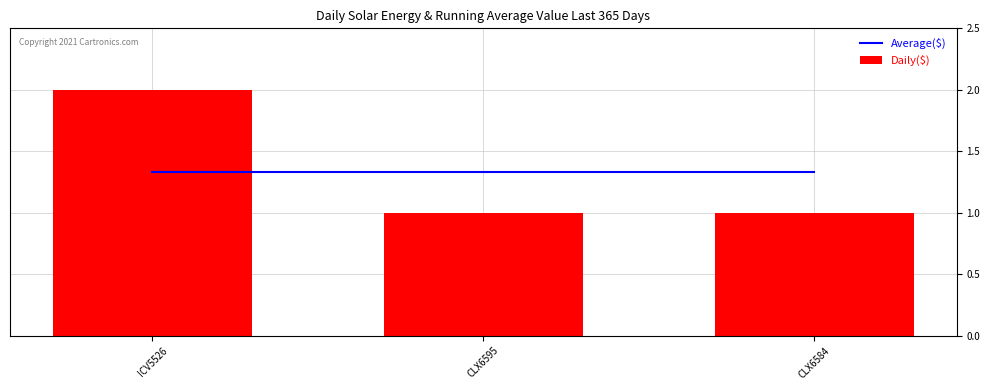

How many categories are shown in the chart?

3